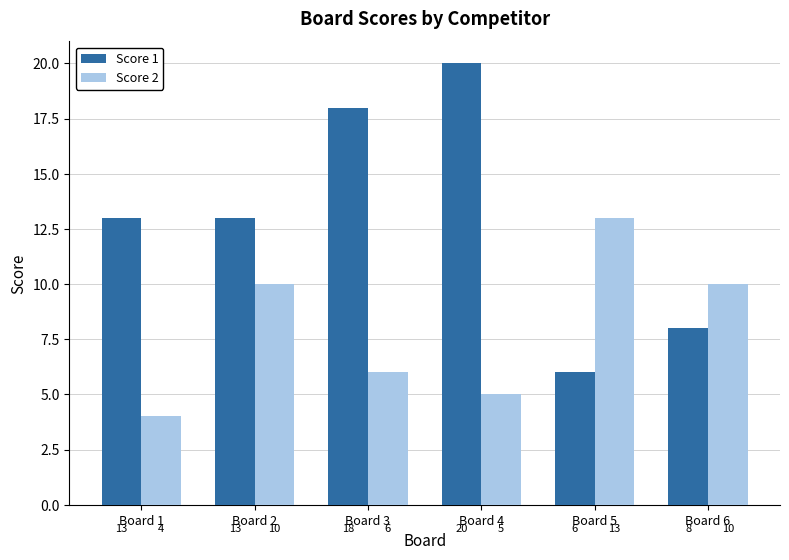

How many bars are there in total?

12